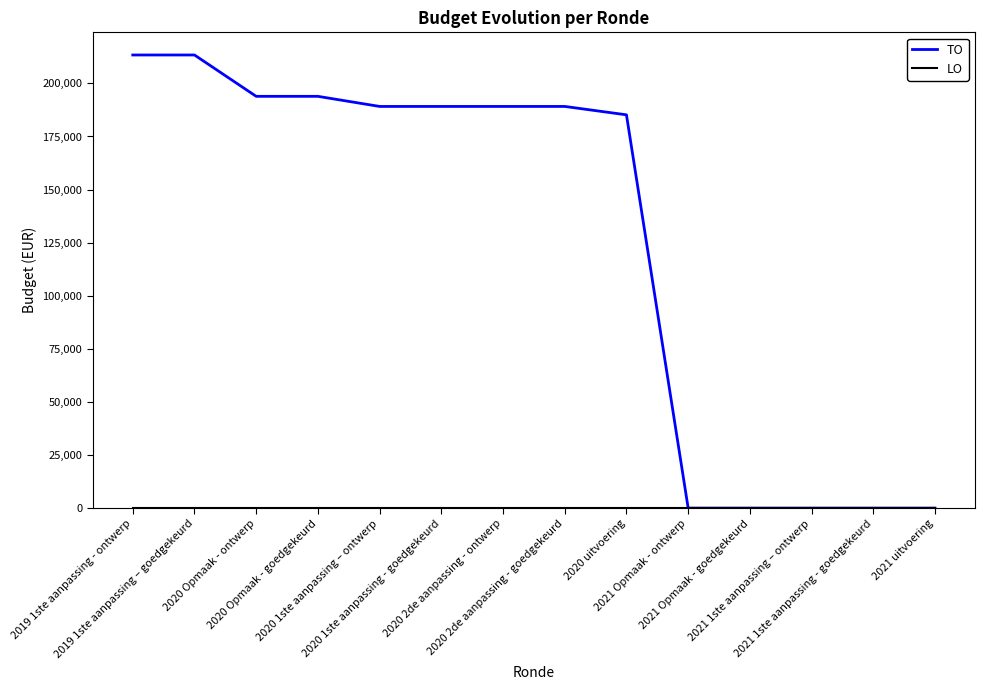

What is the greatest value displayed?

213381